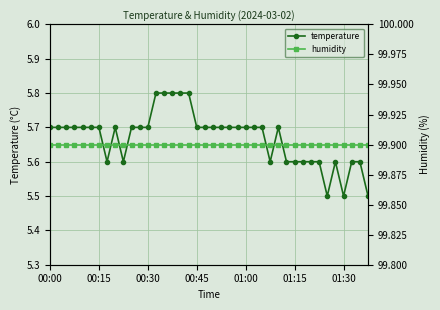

How many data points does each series have?

40